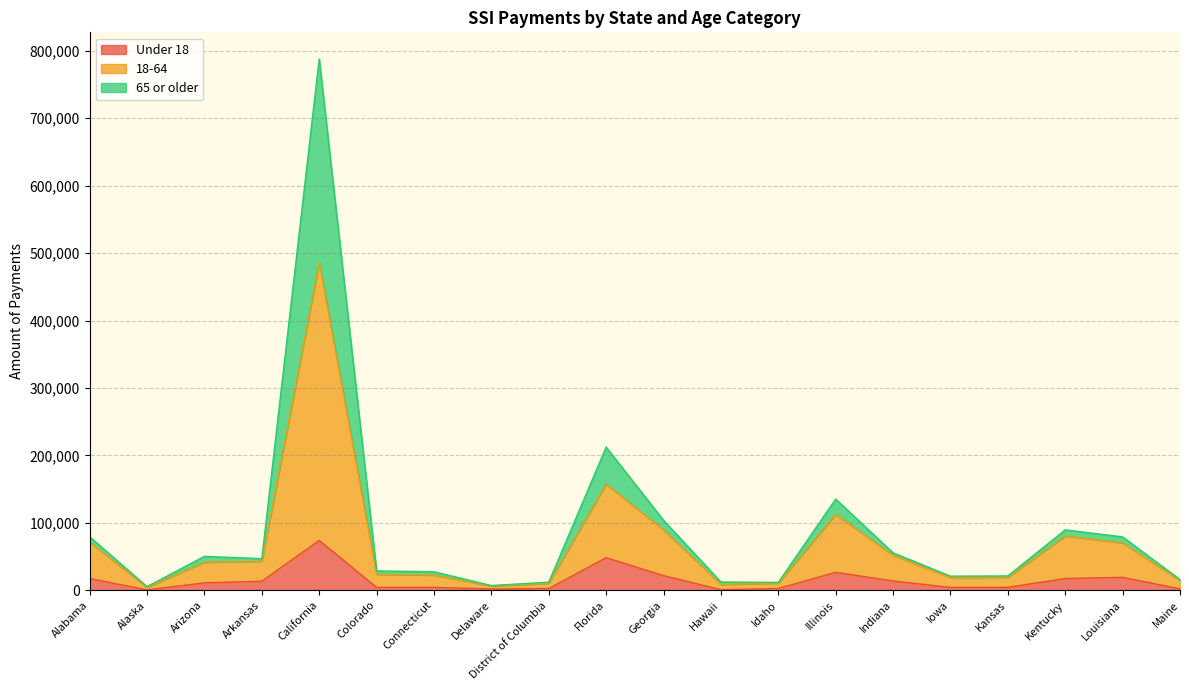

At which category is the sum across all series the highest?

California